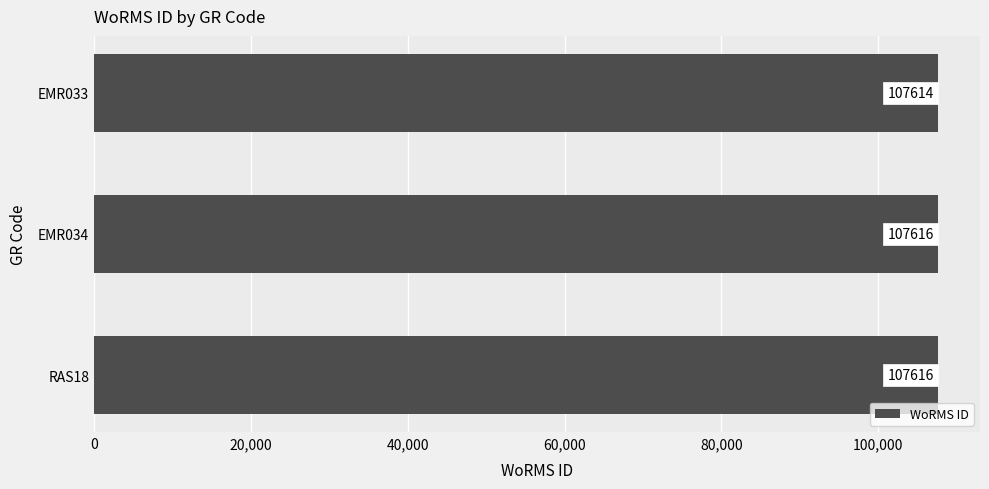

How many data points are less than 107616?

1